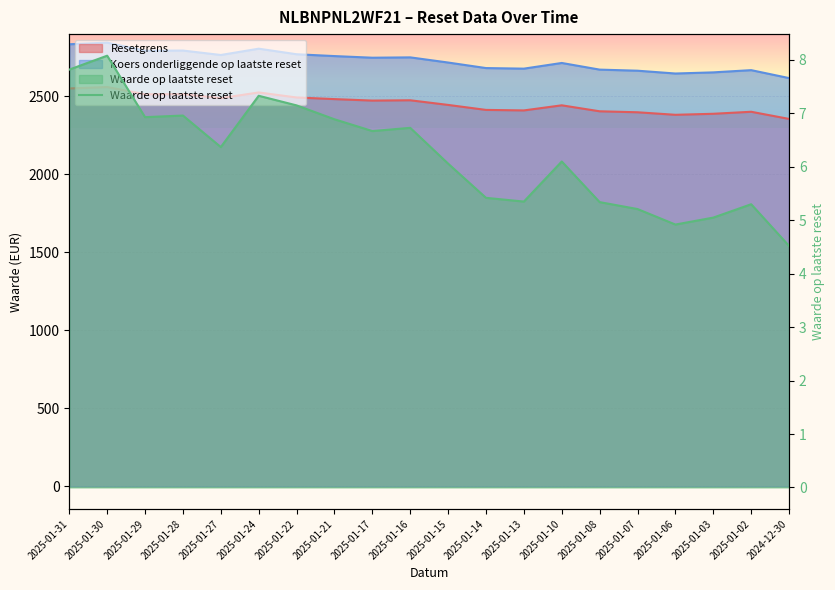

How many interior local valleys (lower than both neighbors) does the data have?

5